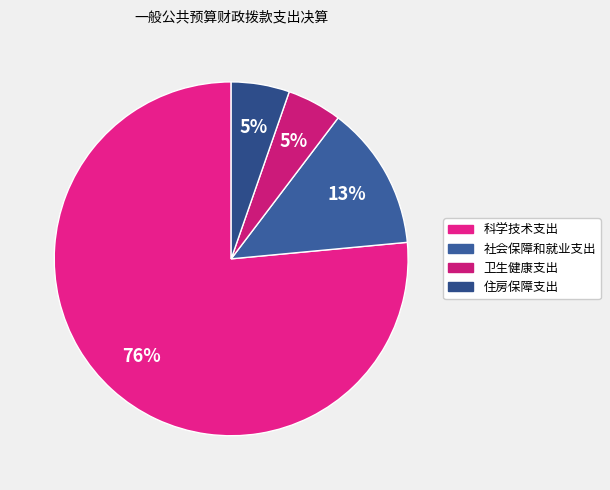

How many slices are in this pie chart?

4